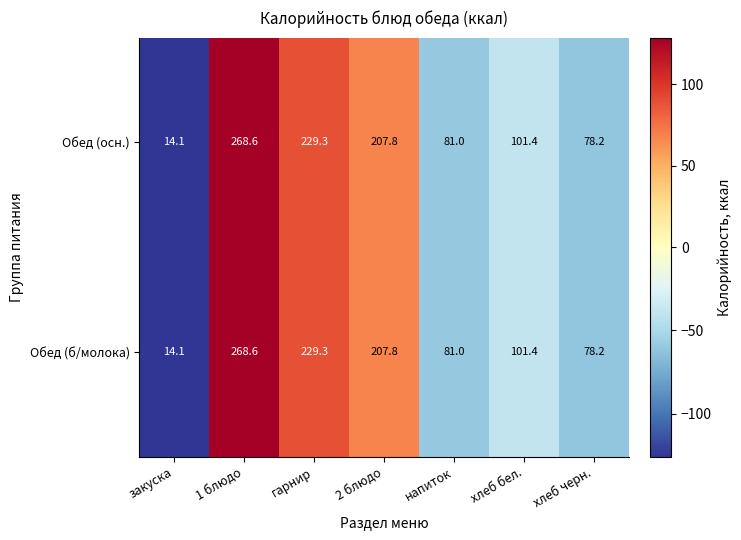

What is the sum of all Обед (б/молока) values?

980.4